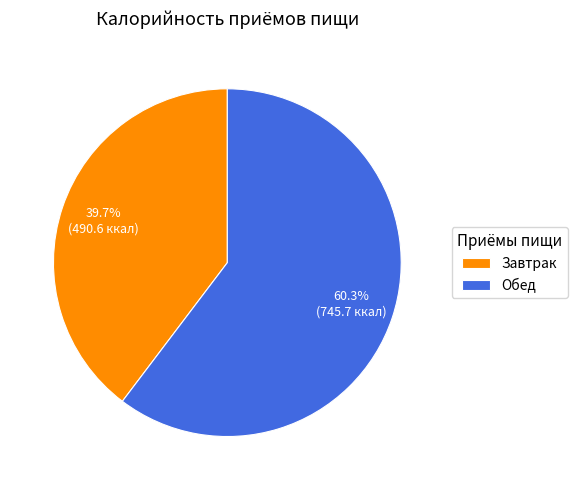

Is there a majority slice in this chart?

Yes